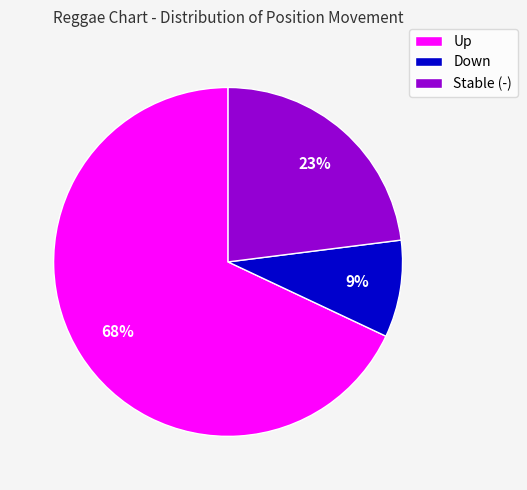

Count the number of slices in the pie.

3